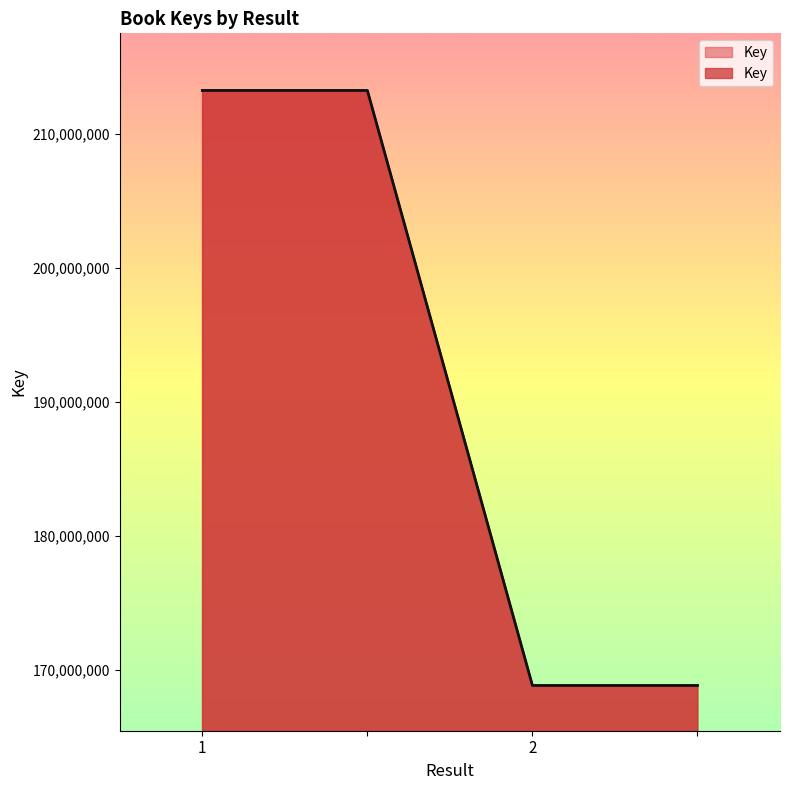

What is the change in value from  to 2?

-44419417